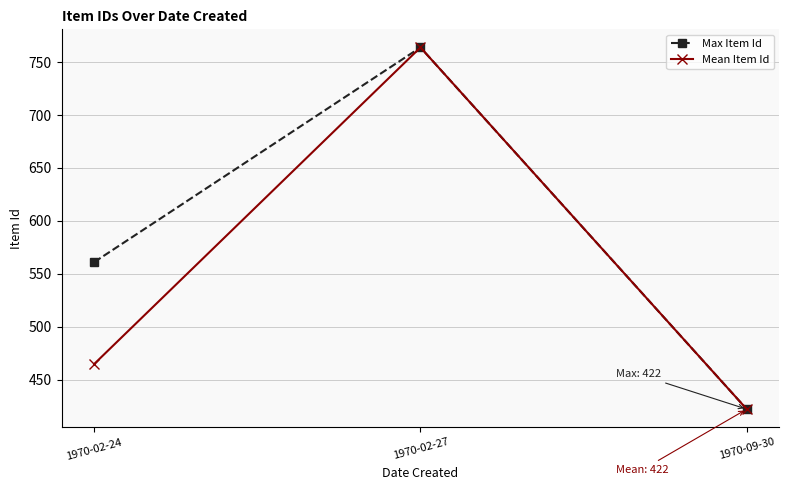

What is the approximate value of Max Item Id at 1970-02-24?

561.0